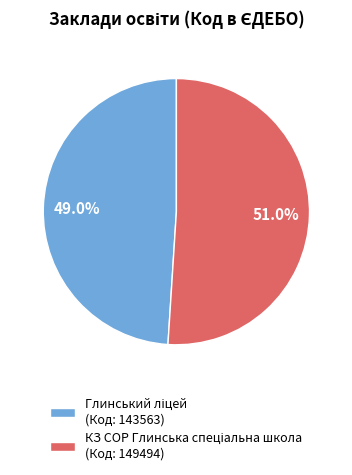

Is there a majority slice in this chart?

Yes